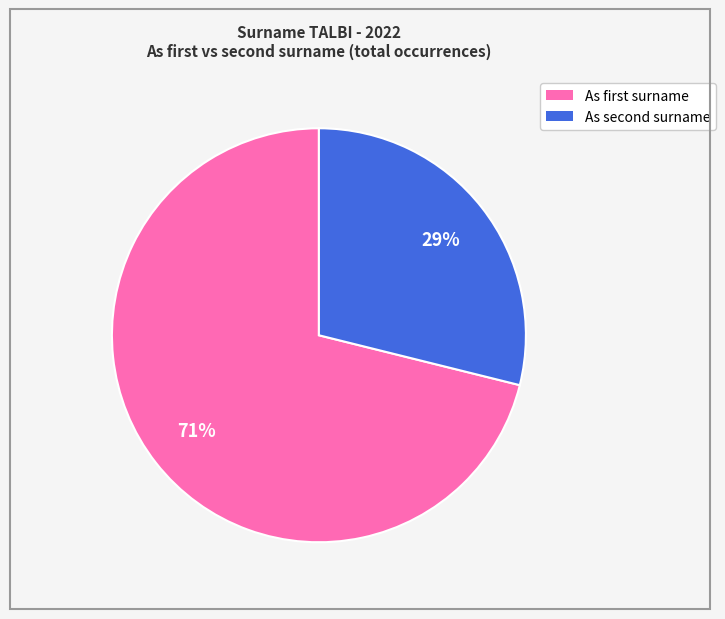

To the nearest percent, what is the average slice percentage?

50%